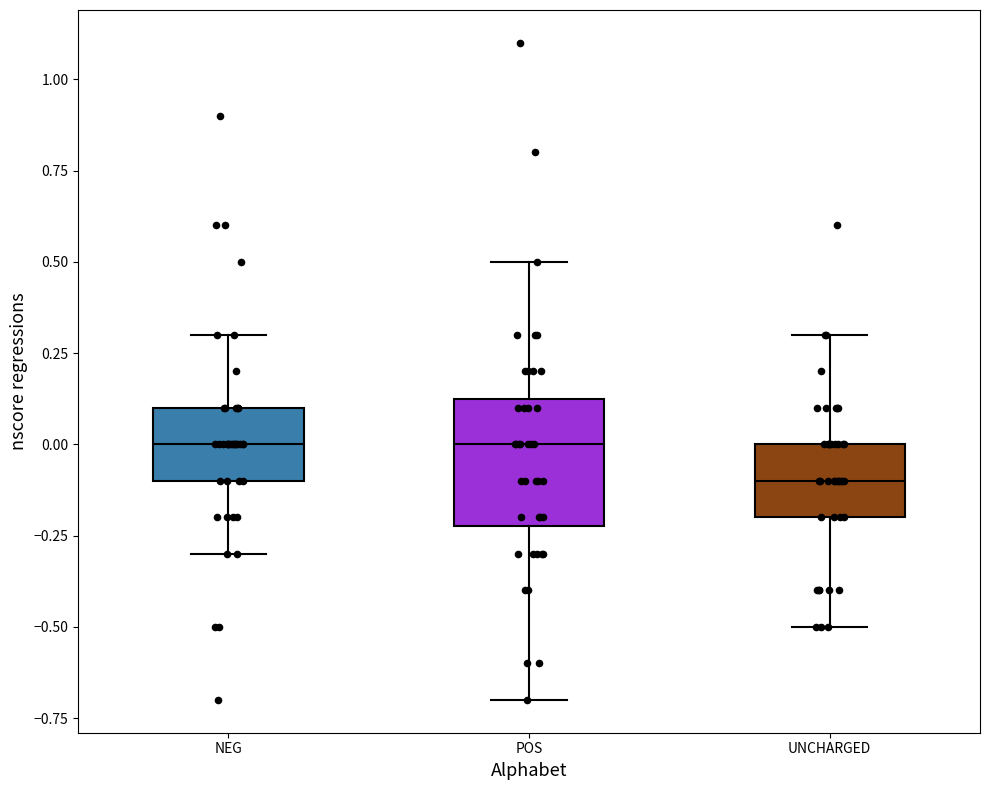

Comparing the boxes themselves (not the whiskers), which one is the tallest?

POS